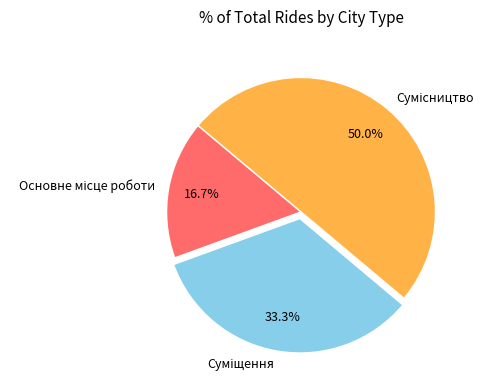

How many segments does this pie chart have?

3